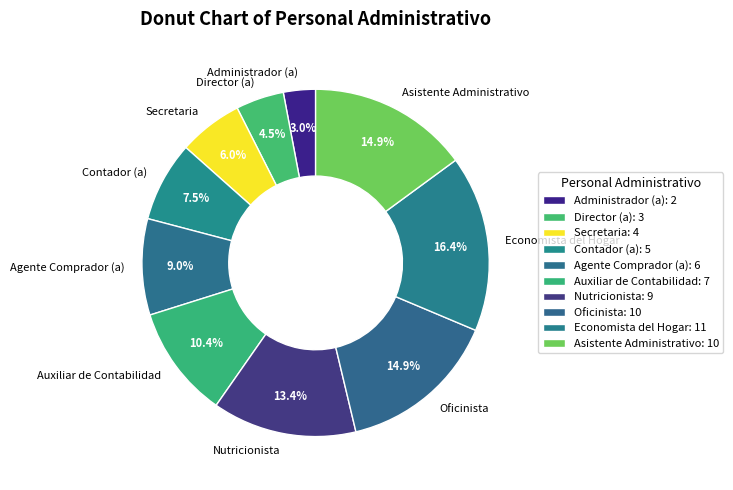

Is Agente Comprador (a) the majority of the pie?

No